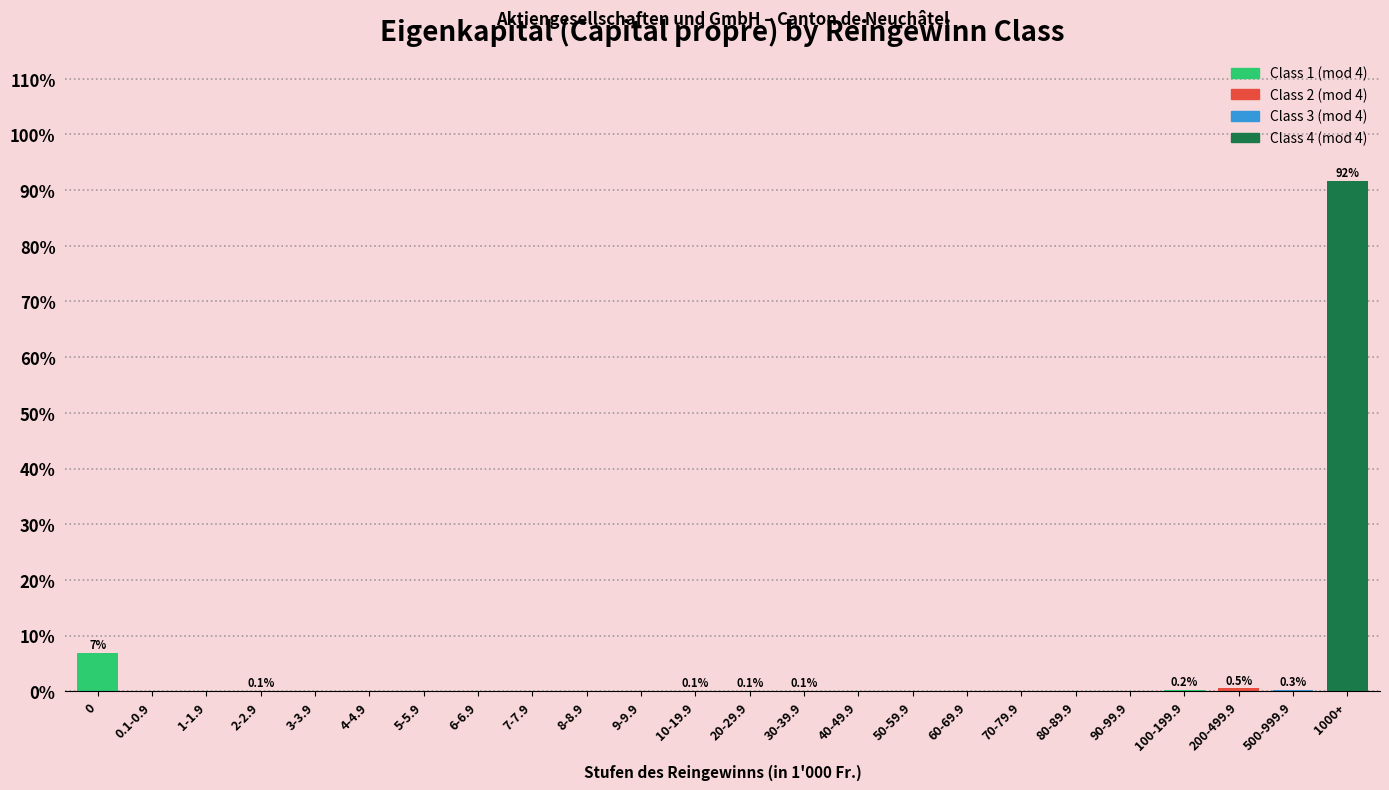

Read the value at 1000+.

91.6